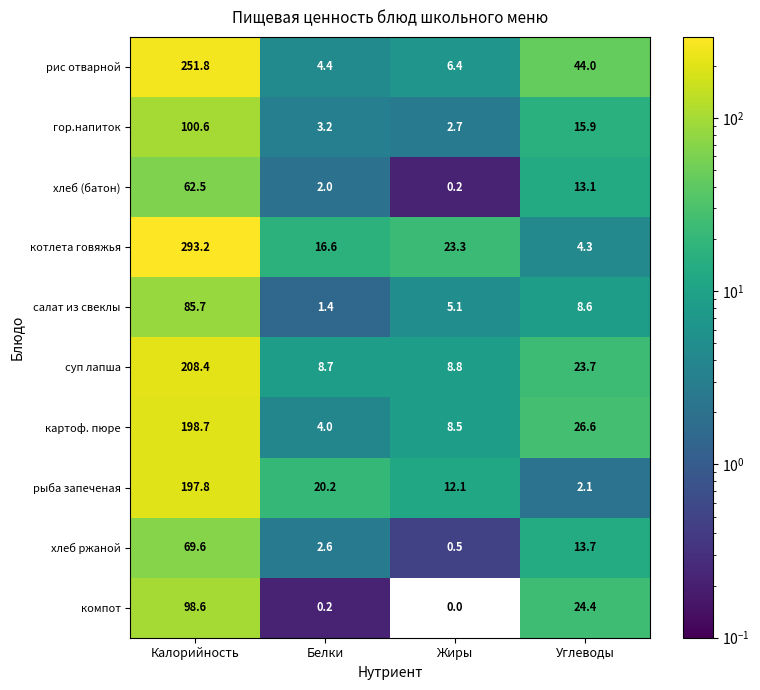

The гор.напиток series shows 1.0 at Белки. True or false?

False